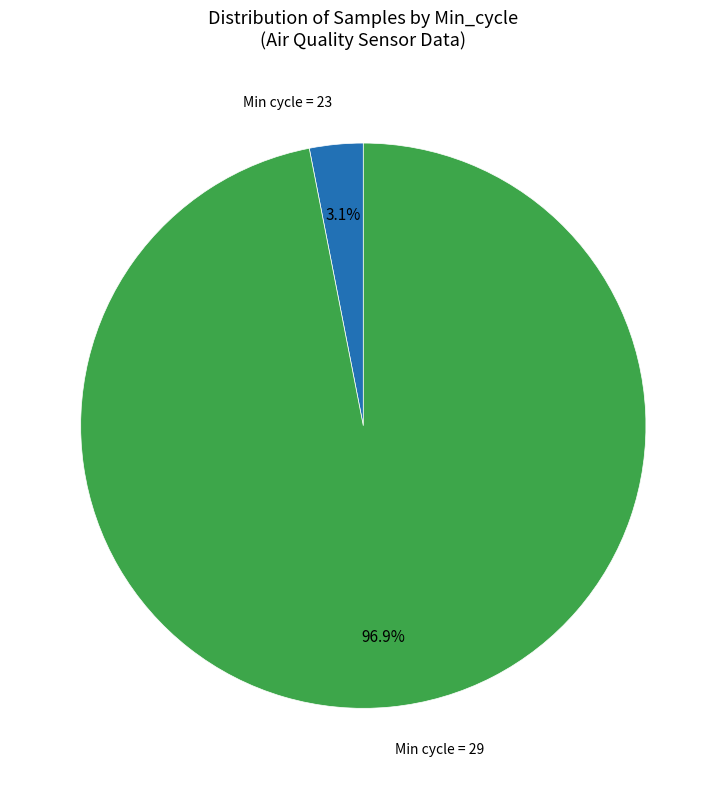

Is there any slice that represents more than half of the pie?

Yes